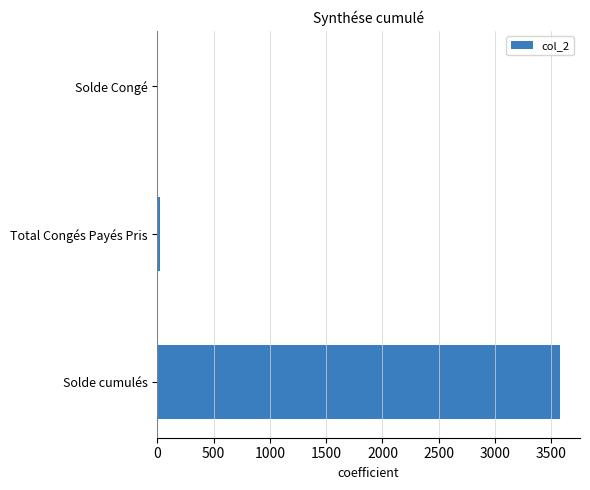

What is the greatest value displayed?

3576.5